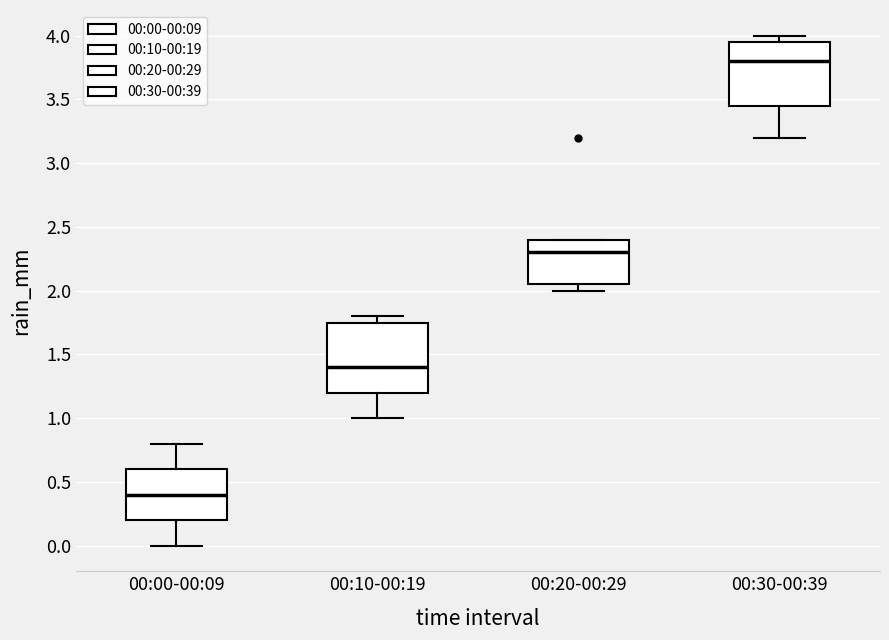

Which box has the highest median line?

00:30-00:39